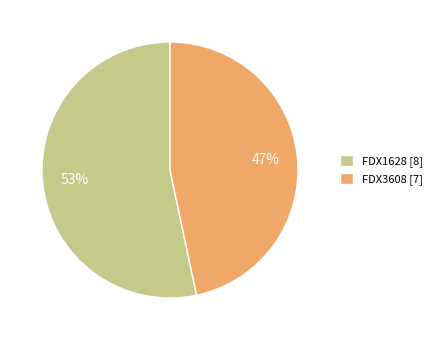

To the nearest percent, what percentage of the pie is FDX3608?

47%